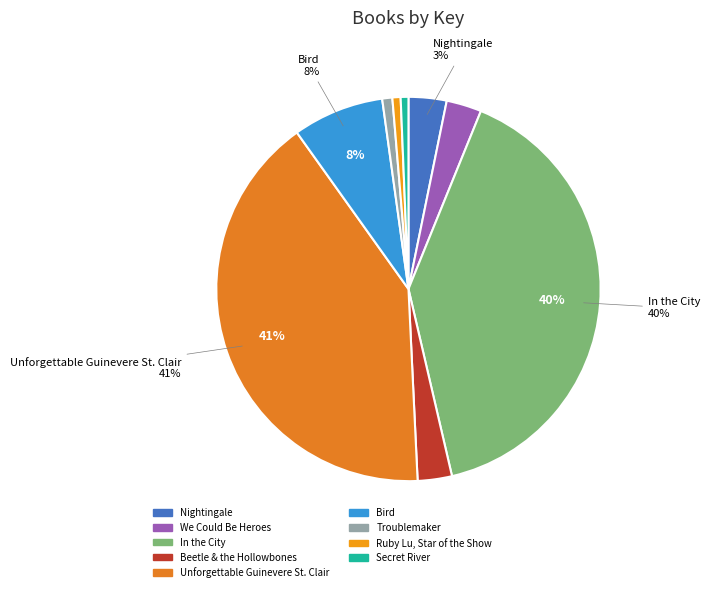

Count the number of slices in the pie.

9